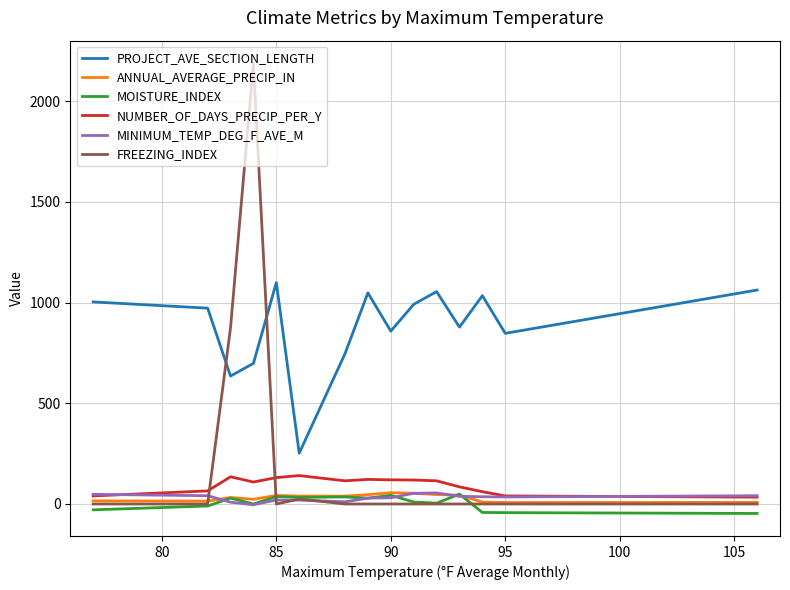

How many lines are shown in the chart?

6